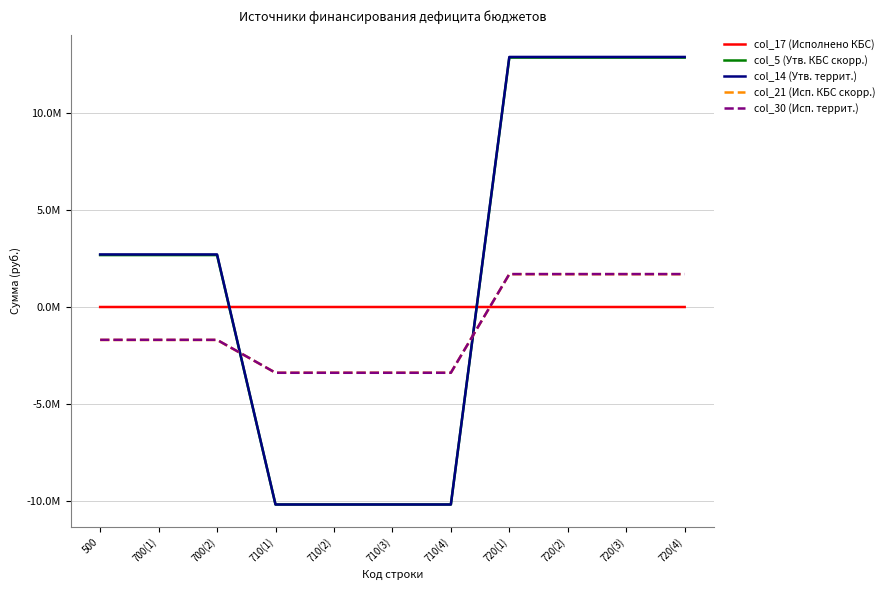

Rank the series at 720(3) from highest to lowest value.

col_14 (Утв. террит.), col_5 (Утв. КБС скорр.), col_30 (Исп. террит.), col_21 (Исп. КБС скорр.), col_17 (Исполнено КБС)